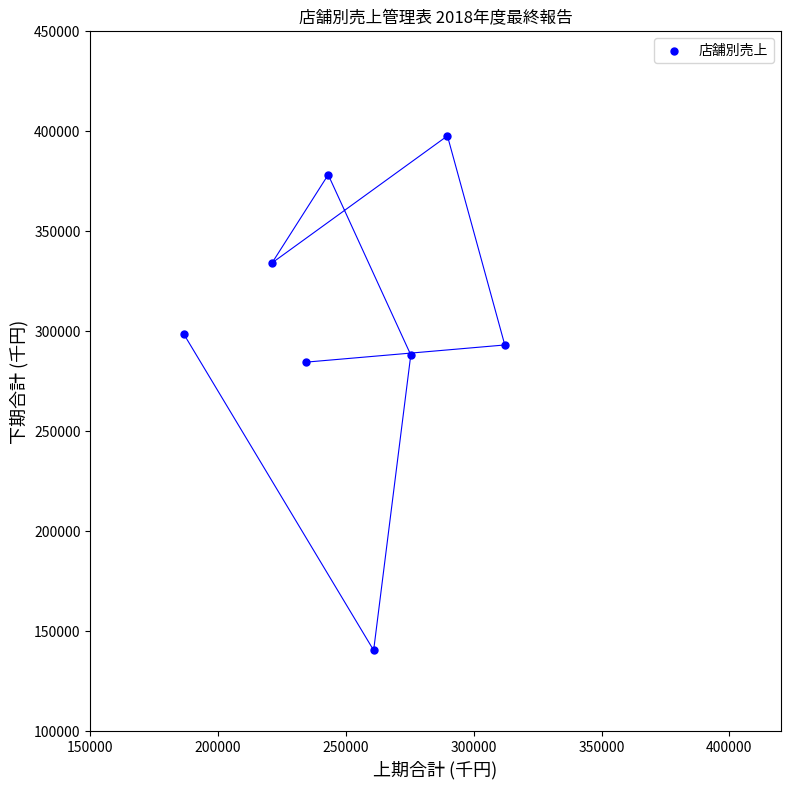

What Y value in the scatter plot is closest to 268970?

284450